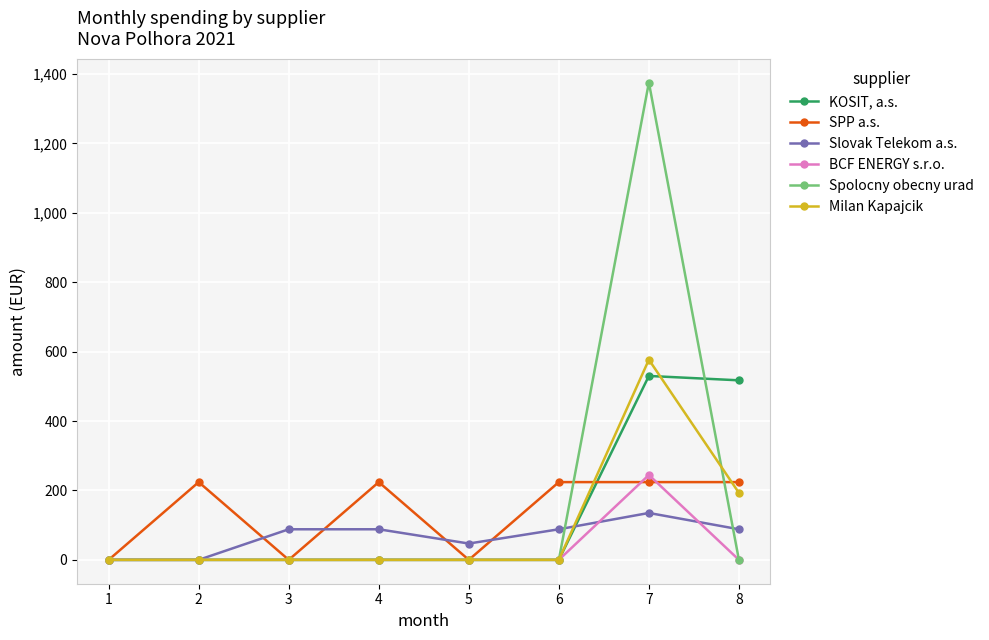

List the series in order of their peak value, lowest first.

Slovak Telekom a.s., SPP a.s., BCF ENERGY s.r.o., KOSIT, a.s., Milan Kapajcik, Spolocny obecny urad